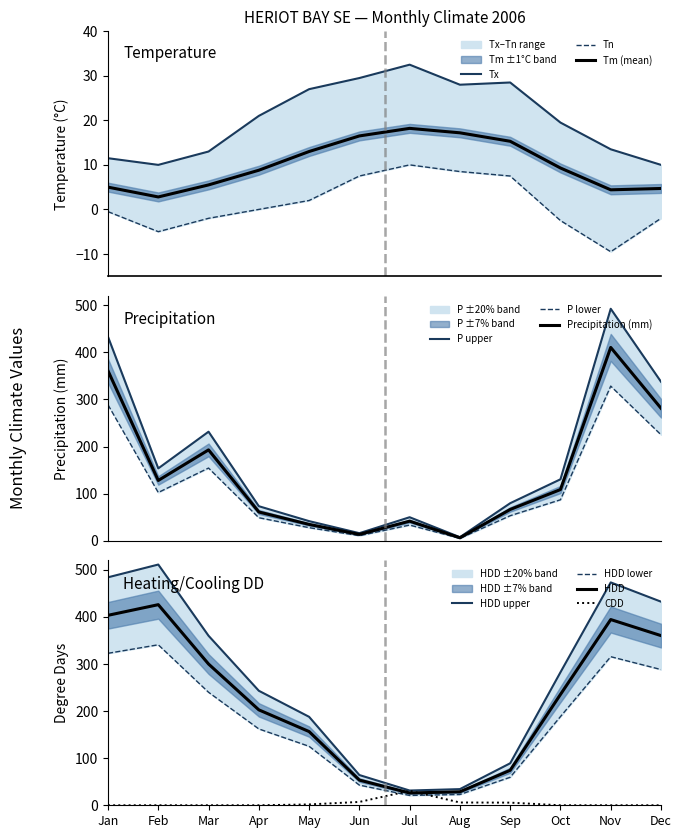

What is the lowest value of the Tm (mean) series?

2.8